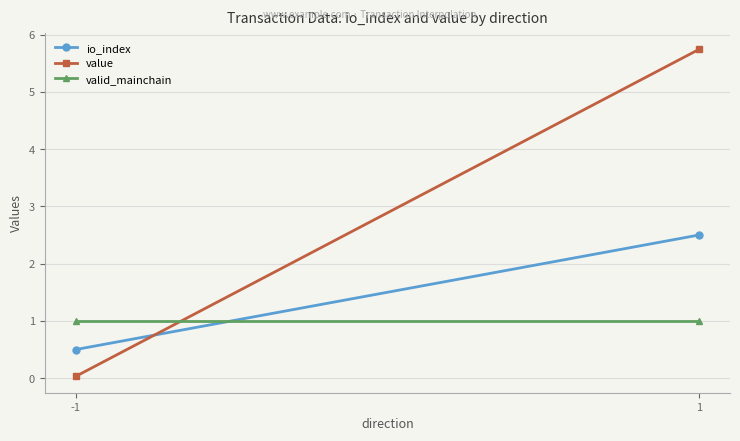

Which series changed the most between -1 and 1?

value